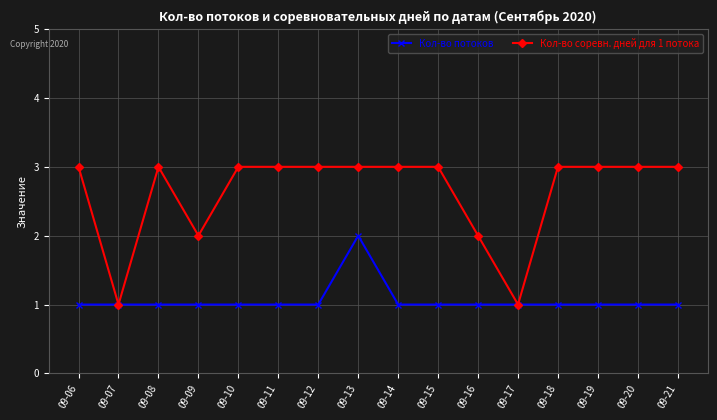

Between 09-13 and 09-14, which series saw the biggest shift?

Кол-во потоков